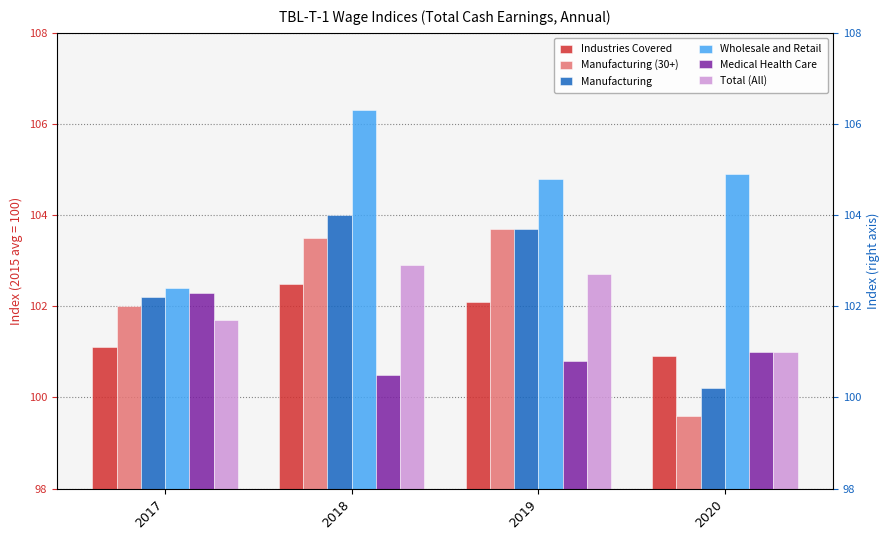

What is the value of the Industries Covered bar at the 4th from the left?

100.9